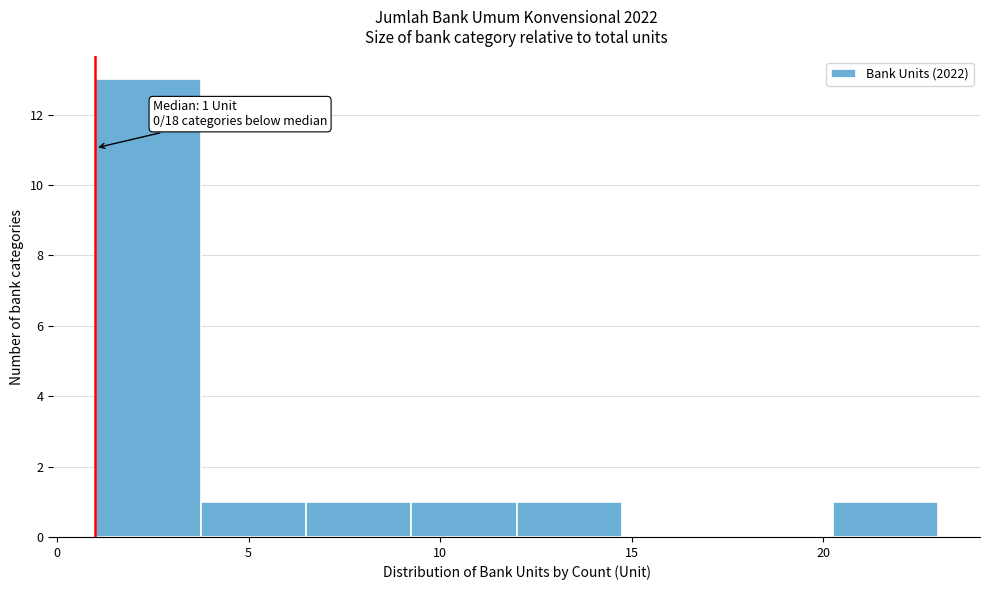

Over which range of the x-axis is the bar tallest?

1.00 to 3.75